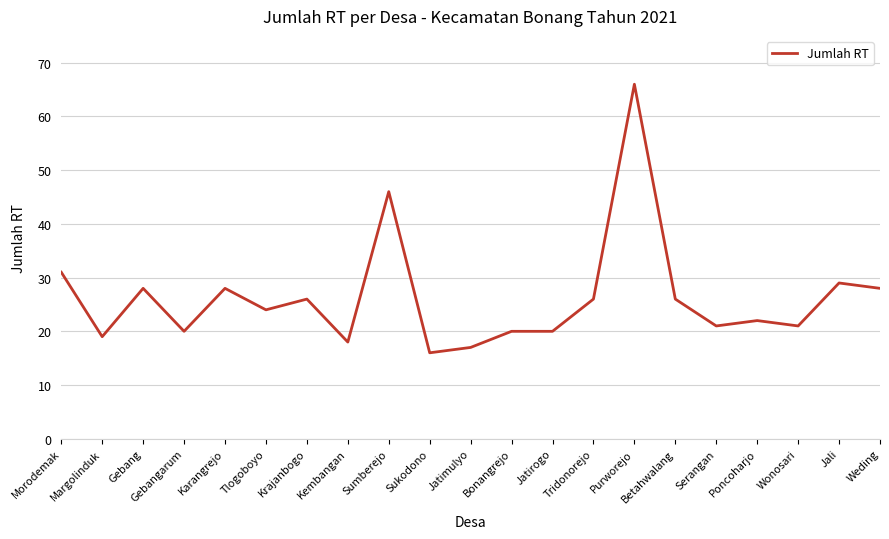

What position from the left is Sumberejo?

9